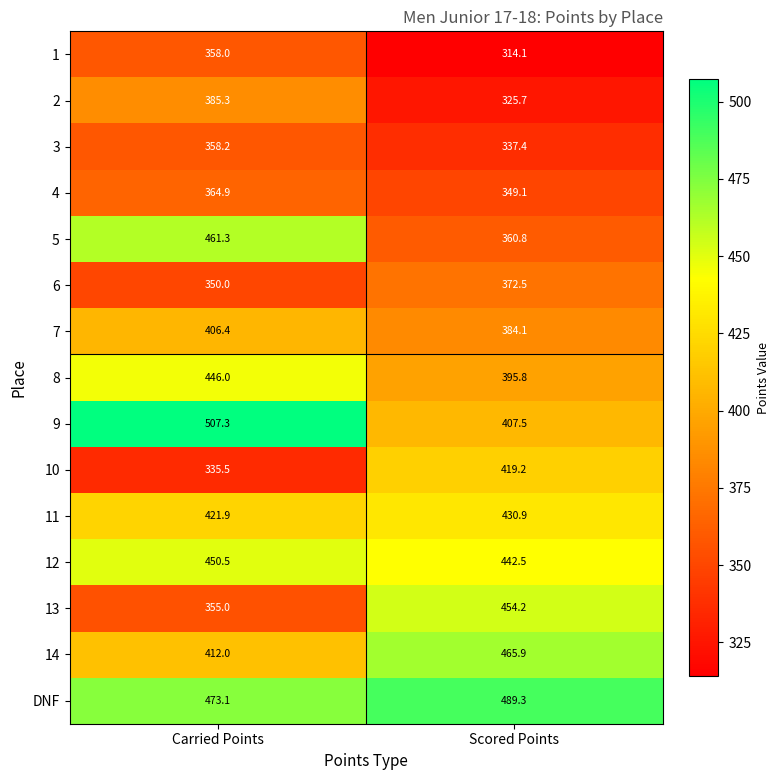

How many values in the 10 series are below 419?

1